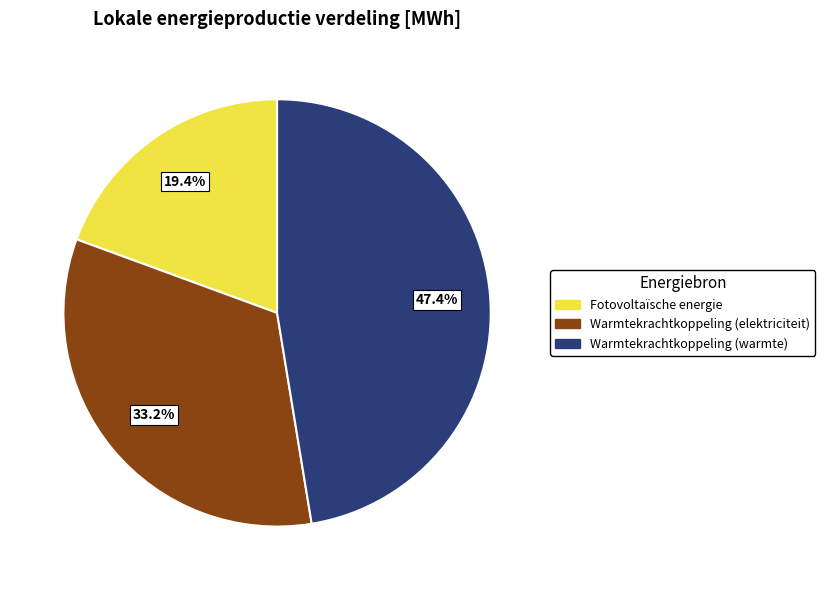

Is Fotovoltaïsche energie the majority of the pie?

No